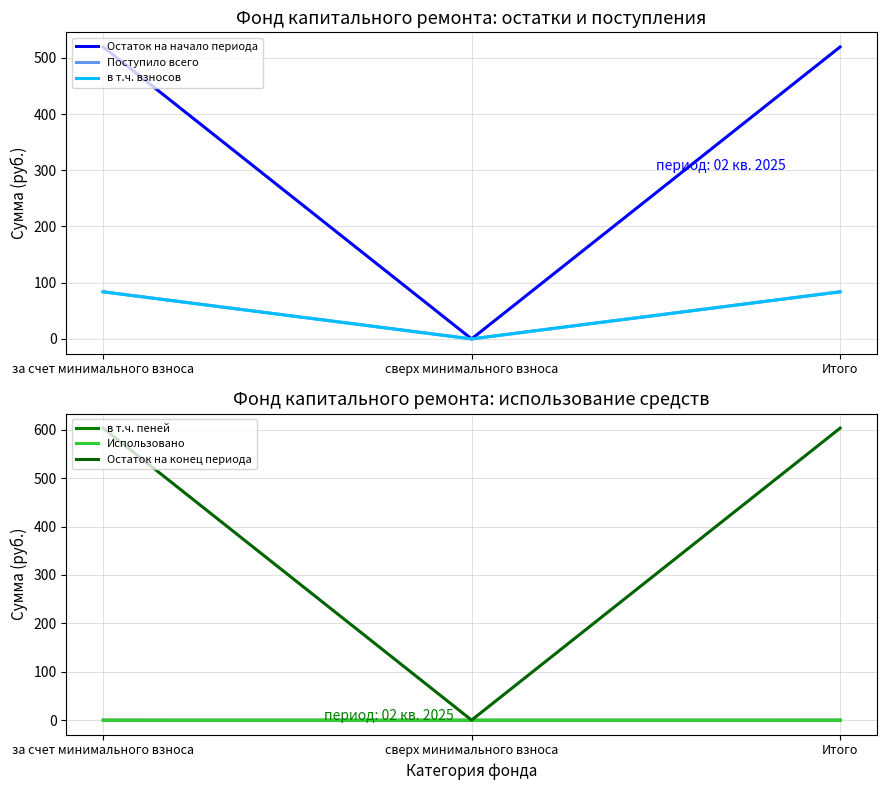

Which series has the largest total across all categories?

Остаток на конец периода